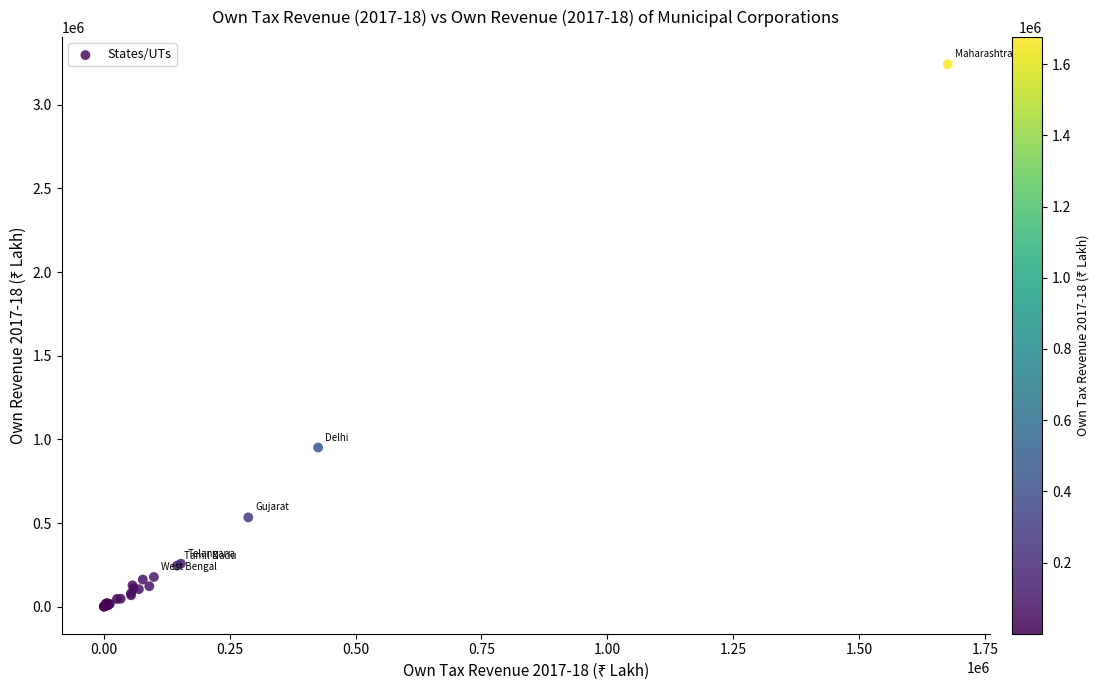

What Y value in the scatter plot is closest to 1621507?

951358.8